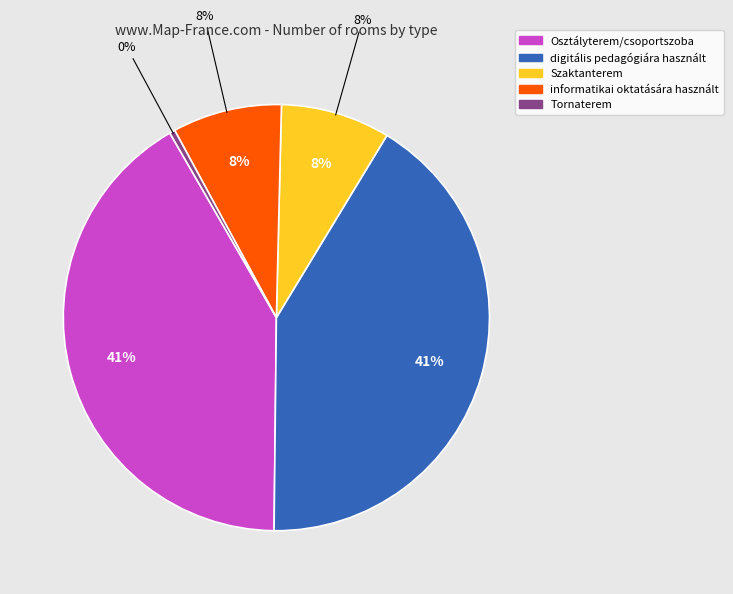

The Szaktanterem slice represents 8% of the pie. True or false?

True